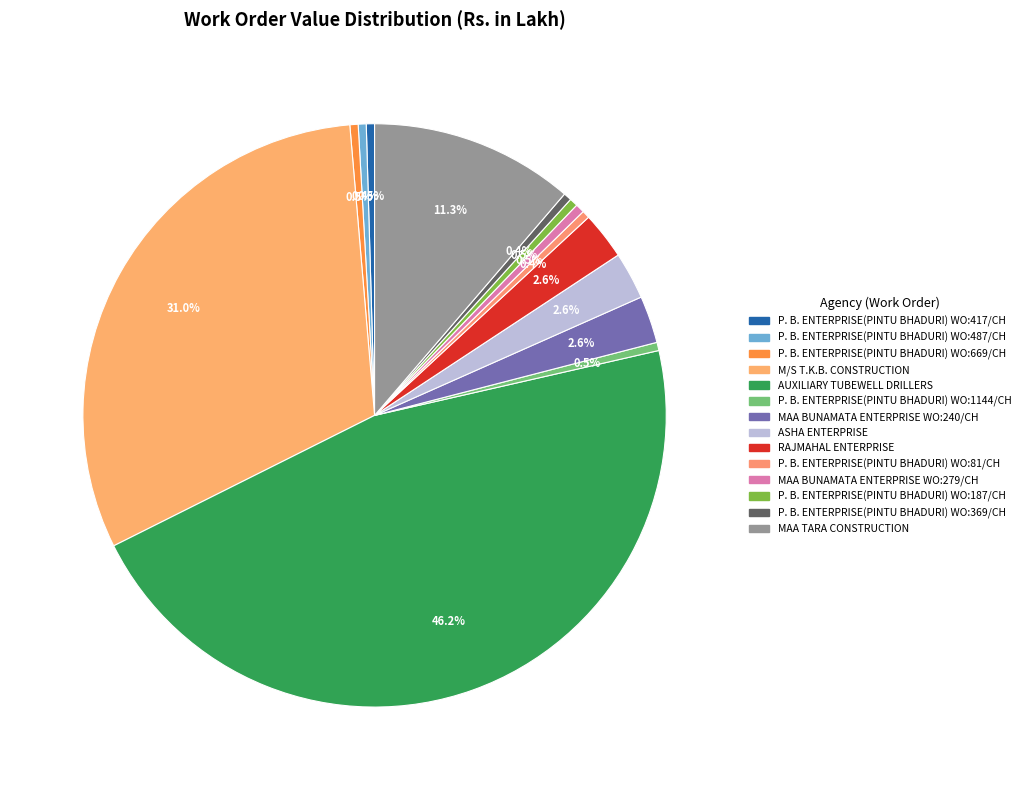

Count the number of slices in the pie.

14